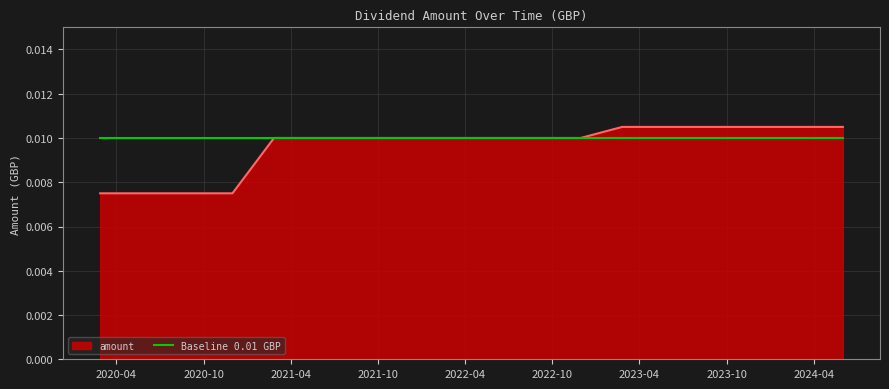

Which series has the largest range (max minus min)?

amount